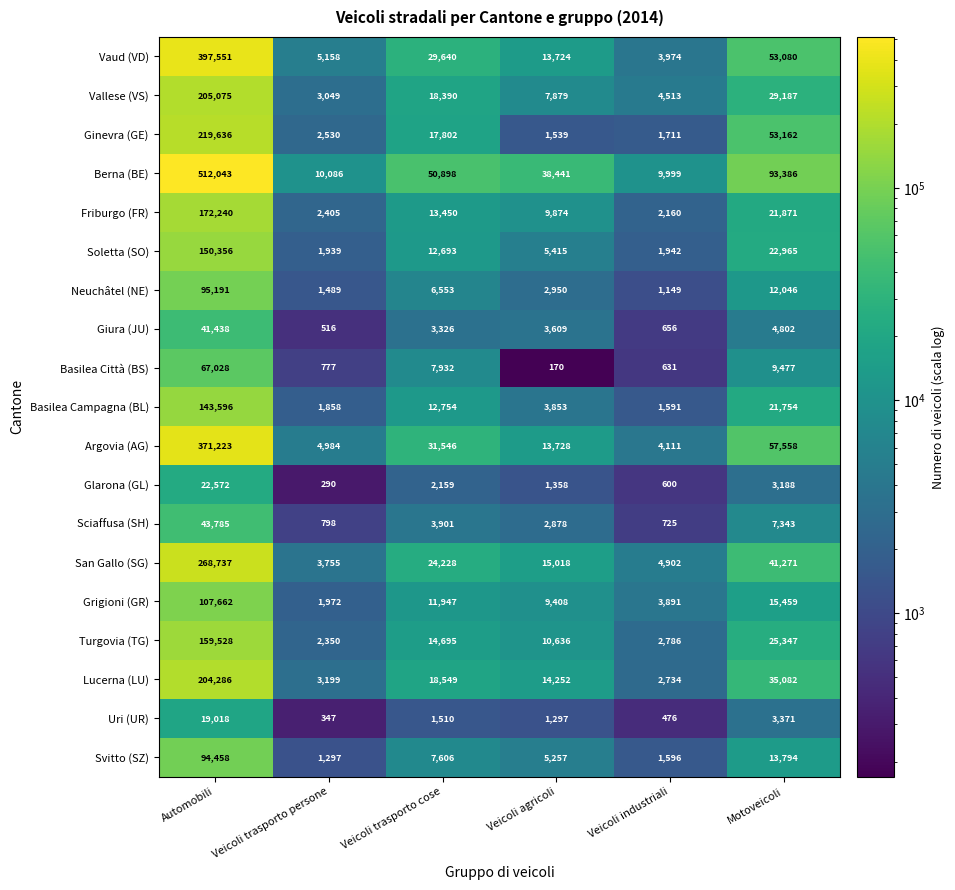

Which series changed the most between Automobili and Veicoli trasporto cose?

Berna (BE)